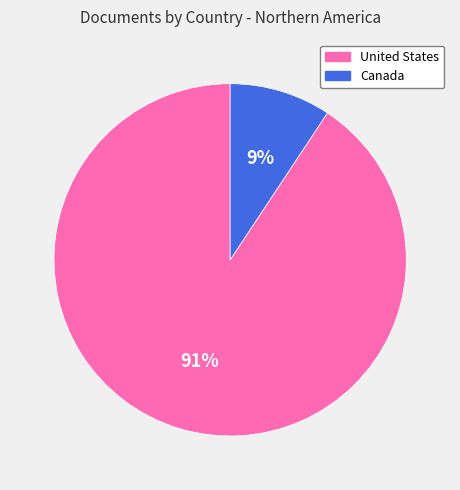

Which category accounts for the majority?

United States